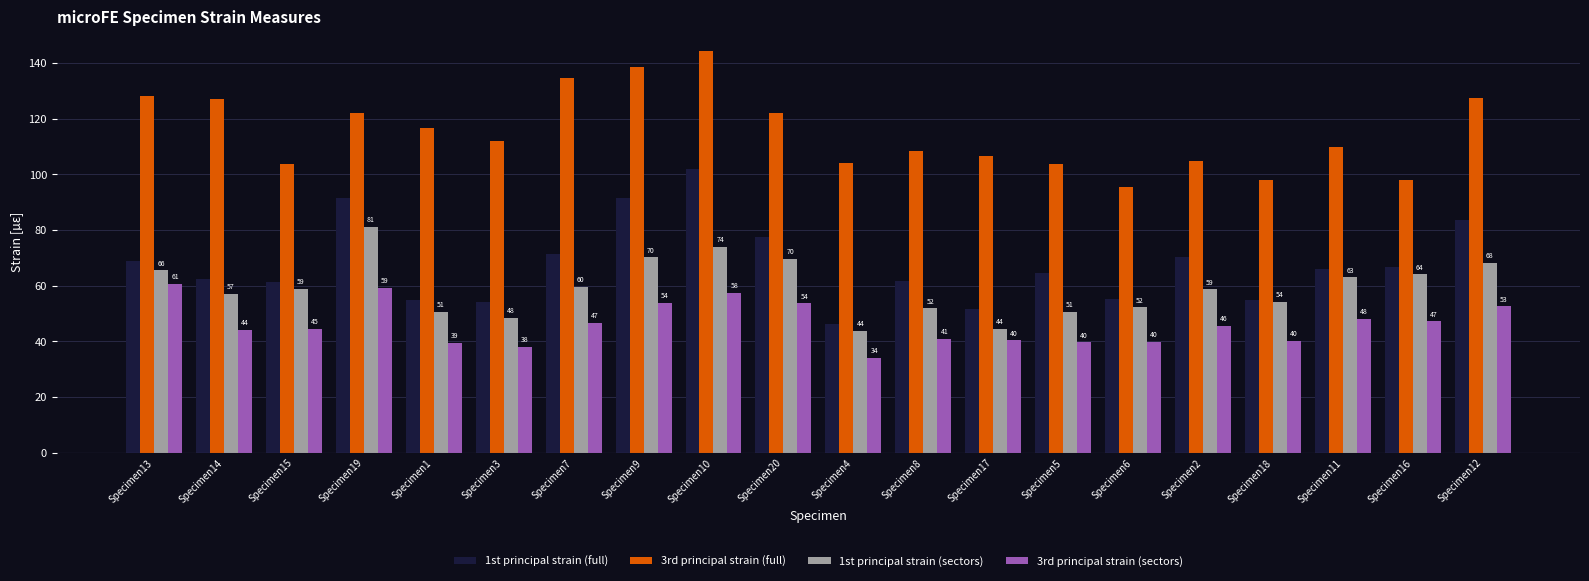

List the series in order of their peak value, lowest first.

3rd principal strain (sectors), 1st principal strain (sectors), 1st principal strain (full), 3rd principal strain (full)